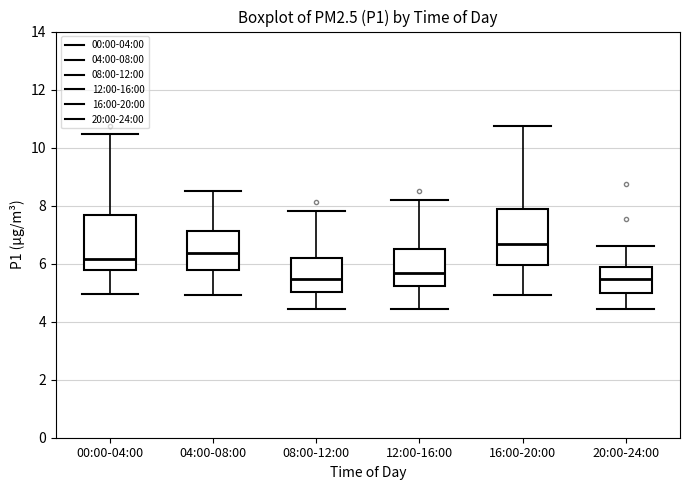

Reading left to right, transcribe this box plot: for each box, give where its median line is, the range the box spans, and where its two whiskers end, as read against the y-axis. The values are not printed on the chart, so give them approximately, as read against the axis.

00:00-04:00: median 6.2, box 5.8 to 7.6, whiskers 5.0 to 10.4
04:00-08:00: median 6.4, box 5.8 to 7.2, whiskers 5.0 to 8.6
08:00-12:00: median 5.4, box 5.0 to 6.2, whiskers 4.4 to 7.8
12:00-16:00: median 5.6, box 5.2 to 6.6, whiskers 4.4 to 8.2
16:00-20:00: median 6.6, box 6.0 to 7.8, whiskers 5.0 to 10.8
20:00-24:00: median 5.4, box 5.0 to 5.8, whiskers 4.4 to 6.6